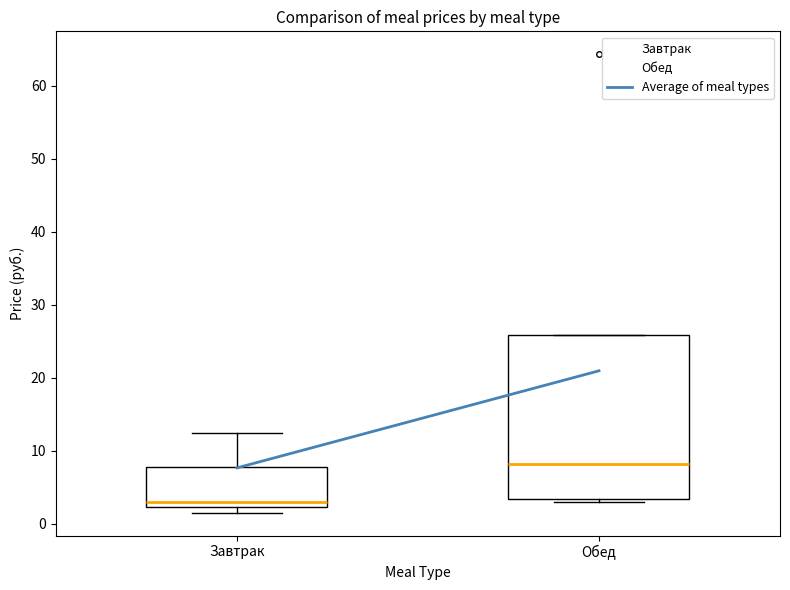

Which box is the tallest, from its lower edge to its upper edge?

Обед